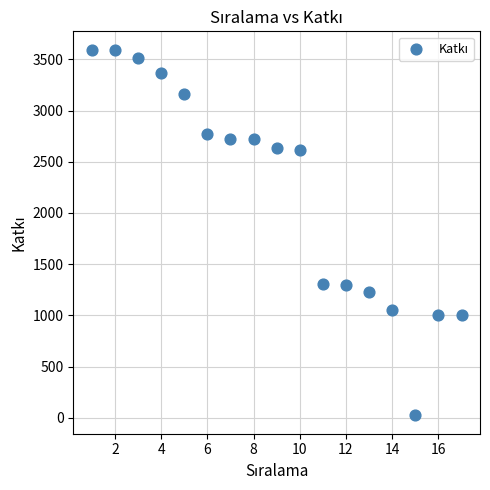

What is the range of Y values (max minus min)?

3574